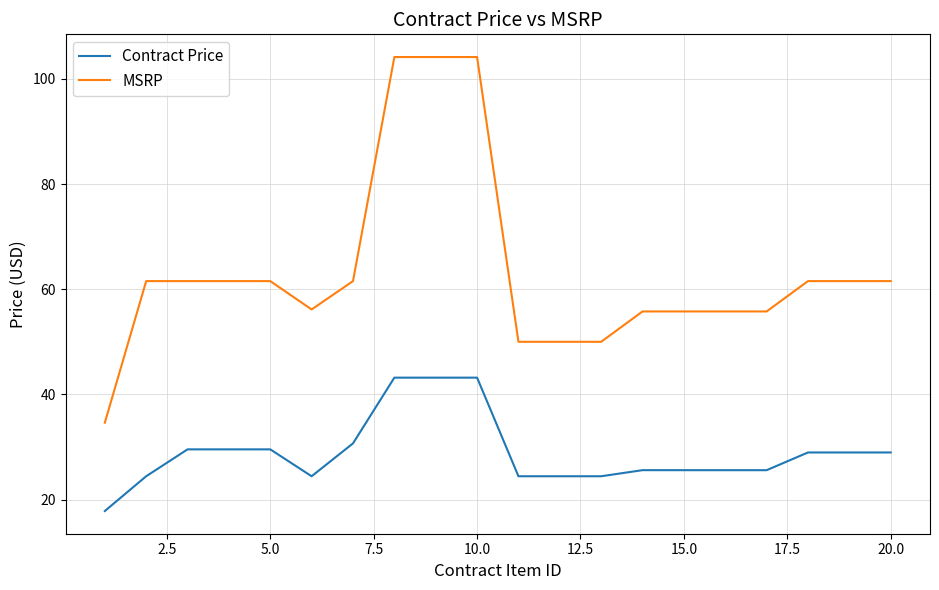

What is the difference between the maximum and minimum values in the Contract Price series?

25.4